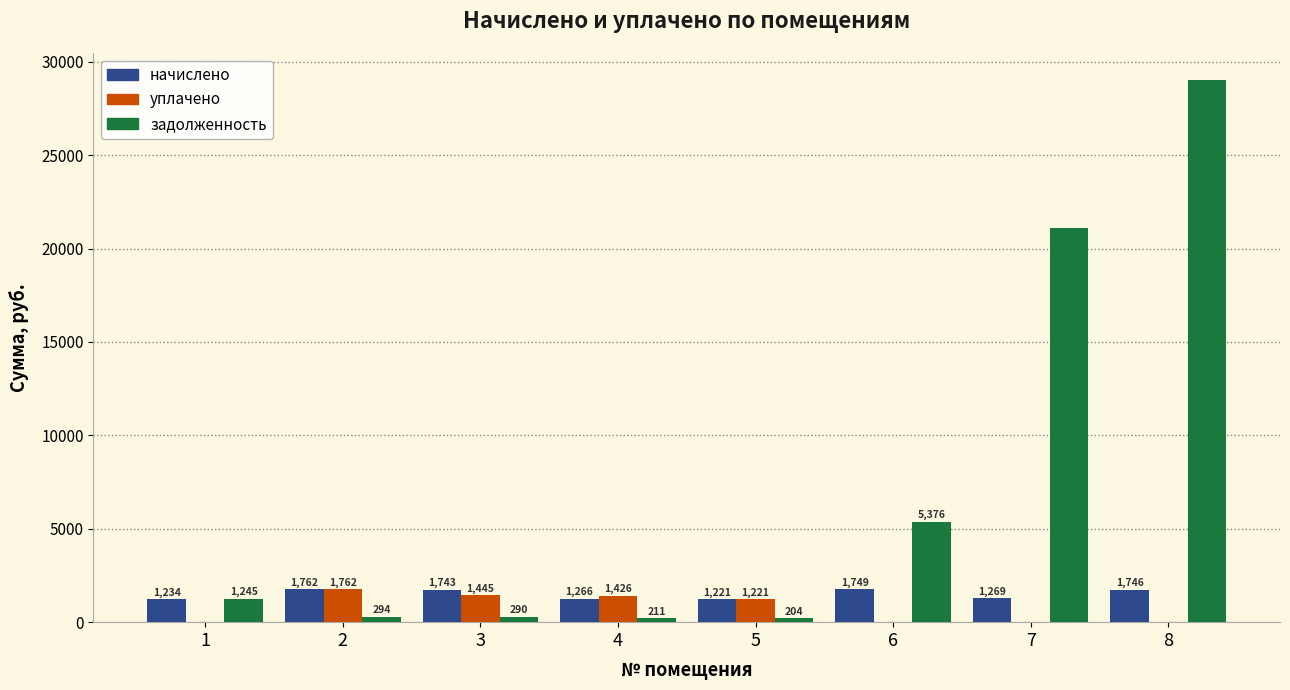

Are the bars grouped side by side (vs. stacked)?

Yes